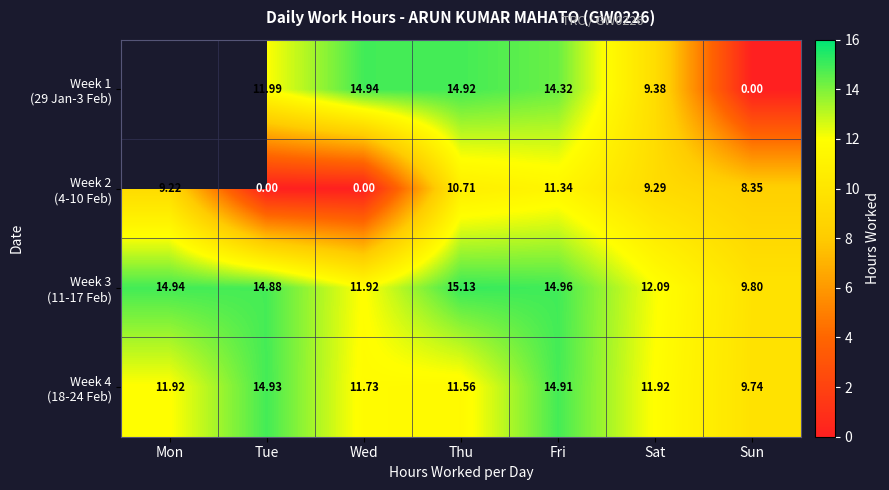

What is the difference between the second highest and minimum values in the Week 3 (11-17 Feb) series?

5.2